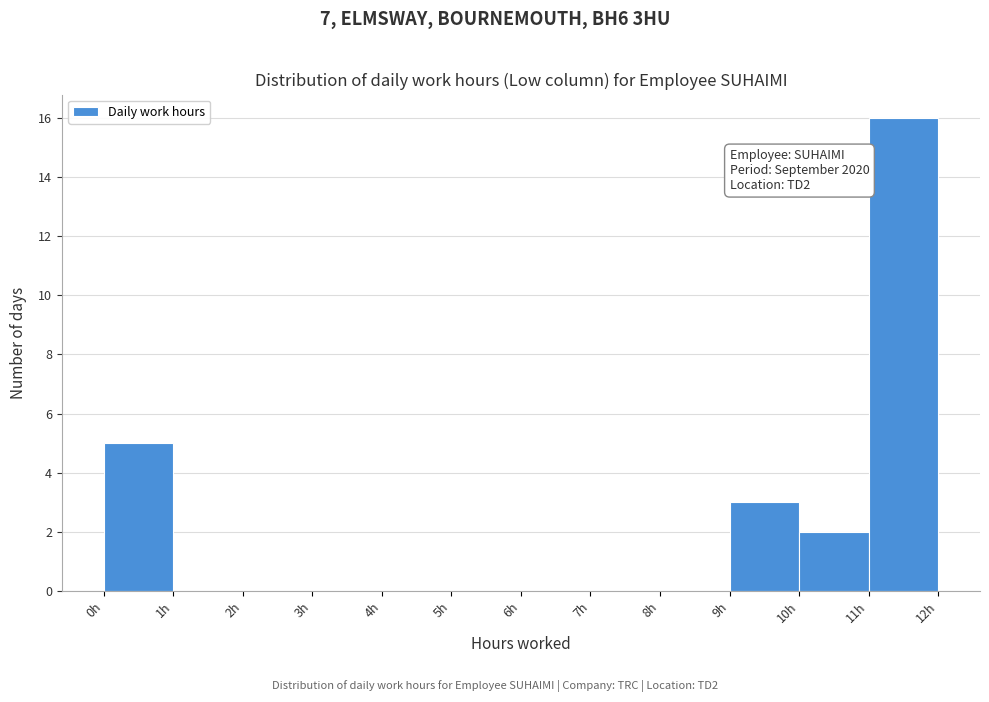

Over which range of the x-axis is the bar tallest?

11 to 12